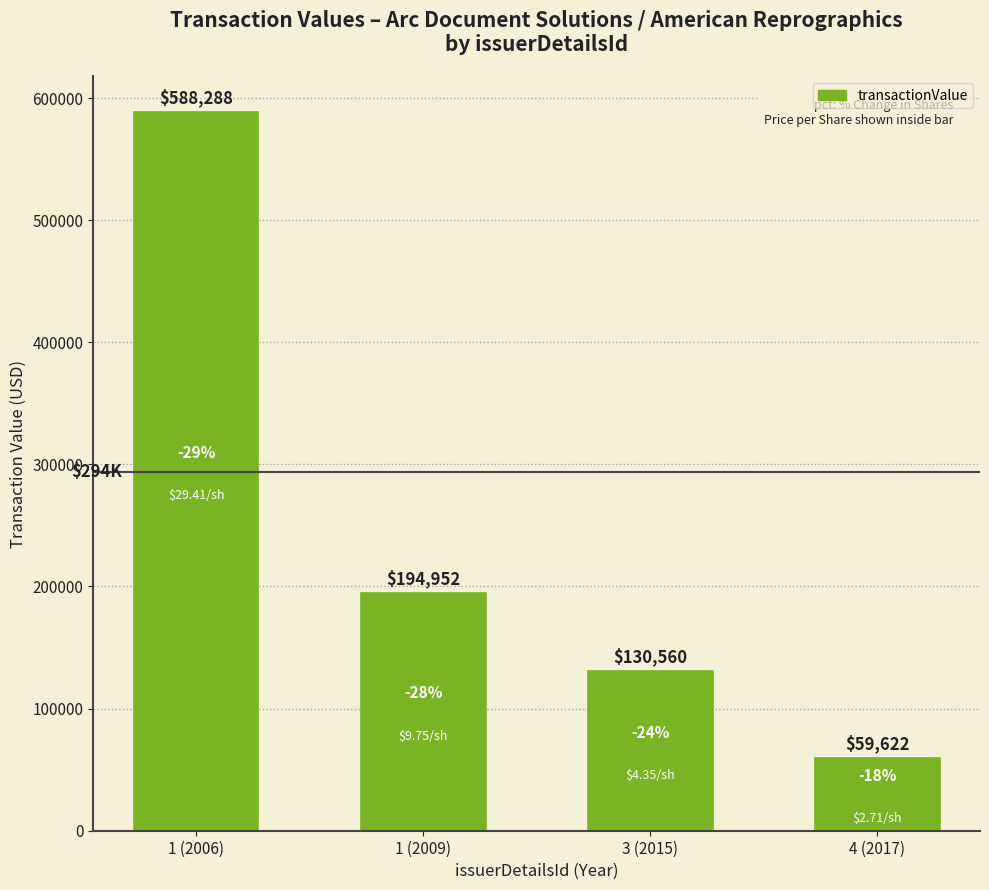

Reading left to right, transcribe all the data shown in this chart.

588288	194952	130560	59622